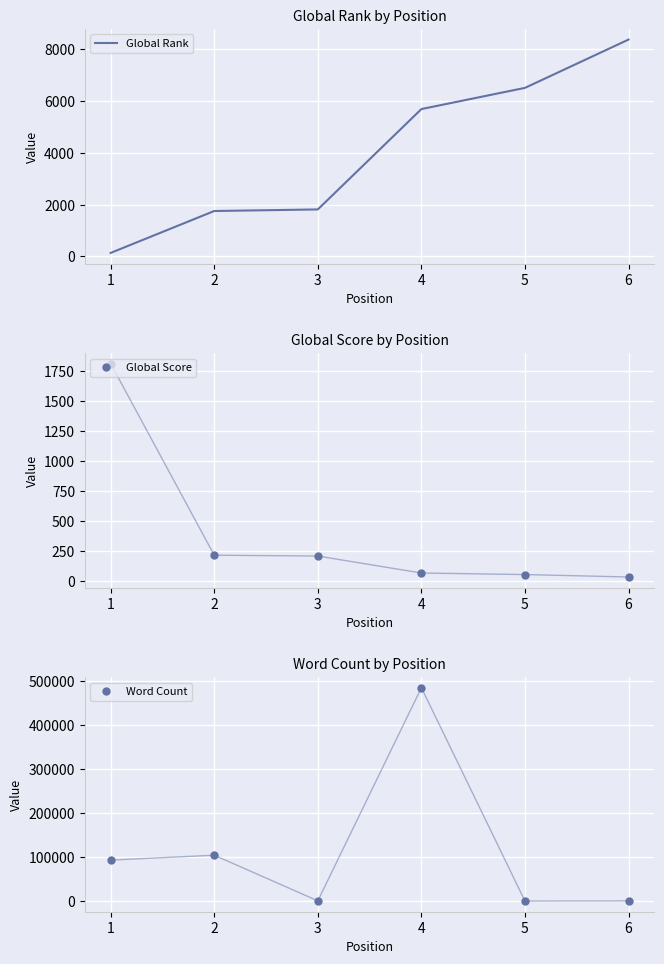

Which series has the widest spread of values?

Word Count